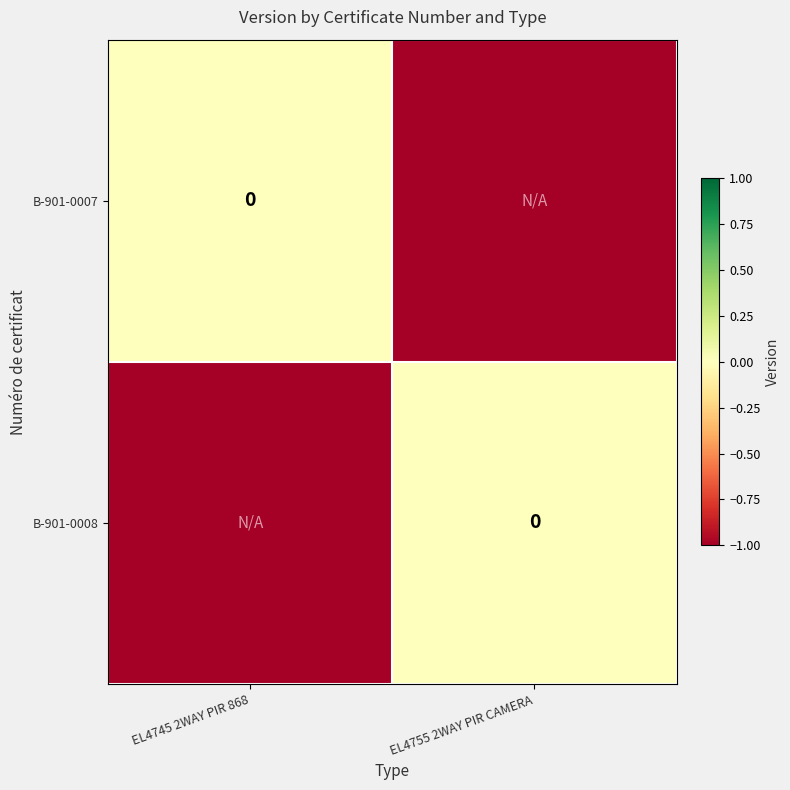

Is the value of B-901-0008 at EL4755 2WAY PIR CAMERA greater than the value of B-901-0007 at EL4745 2WAY PIR 868?

No